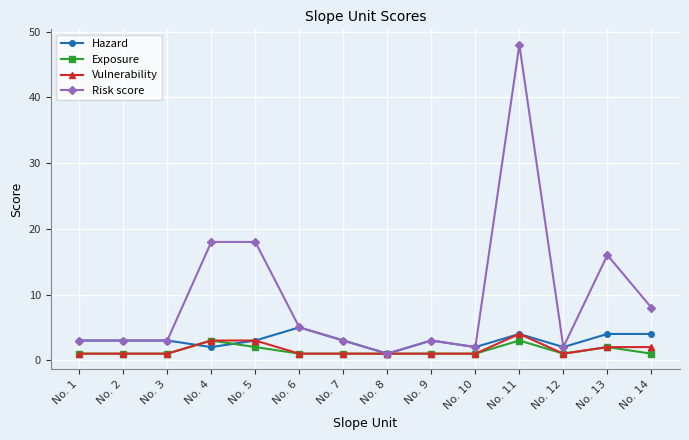

Which series has the largest total across all categories?

Risk score